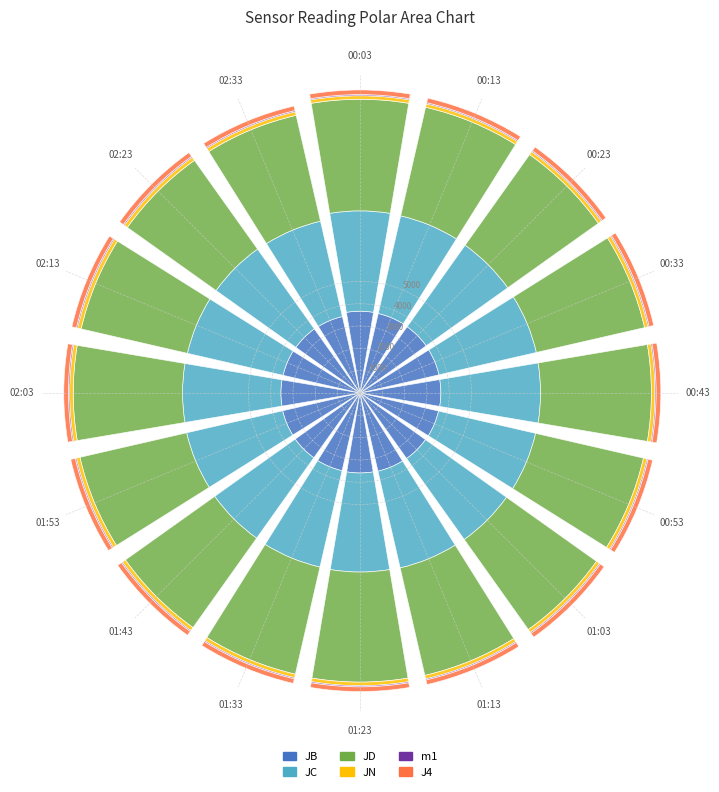

Are the bars grouped side by side (vs. stacked)?

No